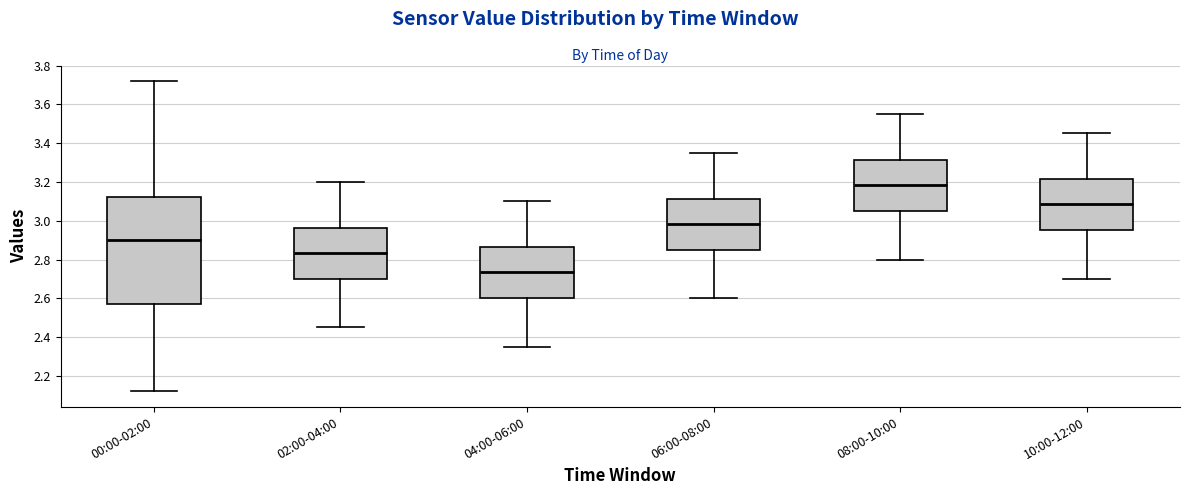

Which box has the lowest median line?

04:00-06:00